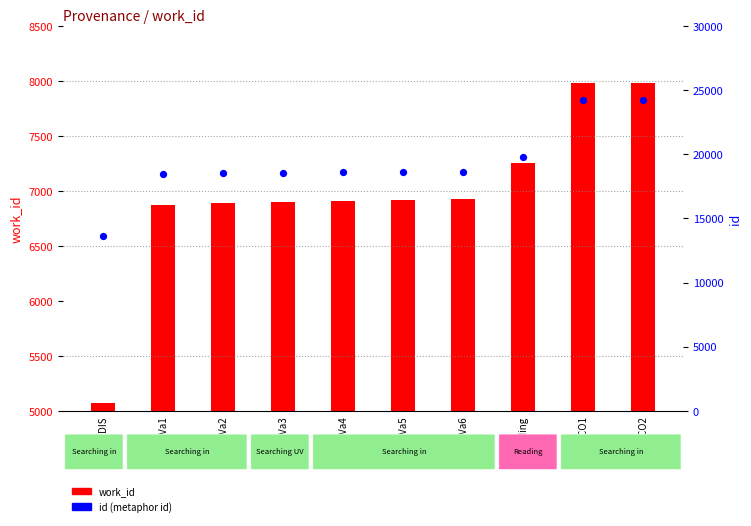

What is the total value across all series at UVa3?

25448